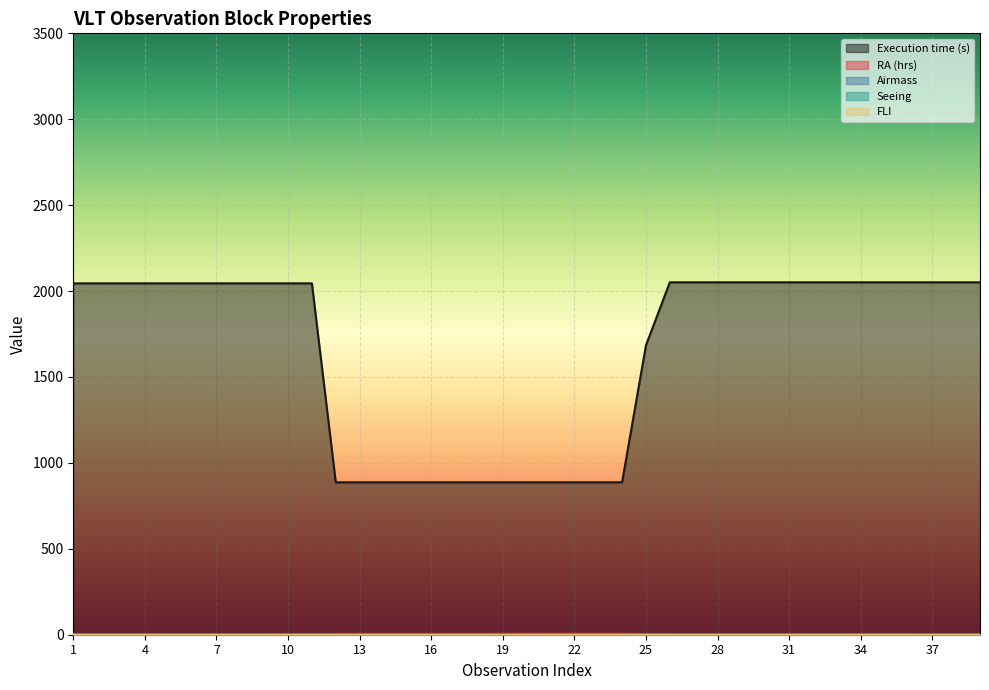

Which series has the largest range (max minus min)?

Execution time (s)